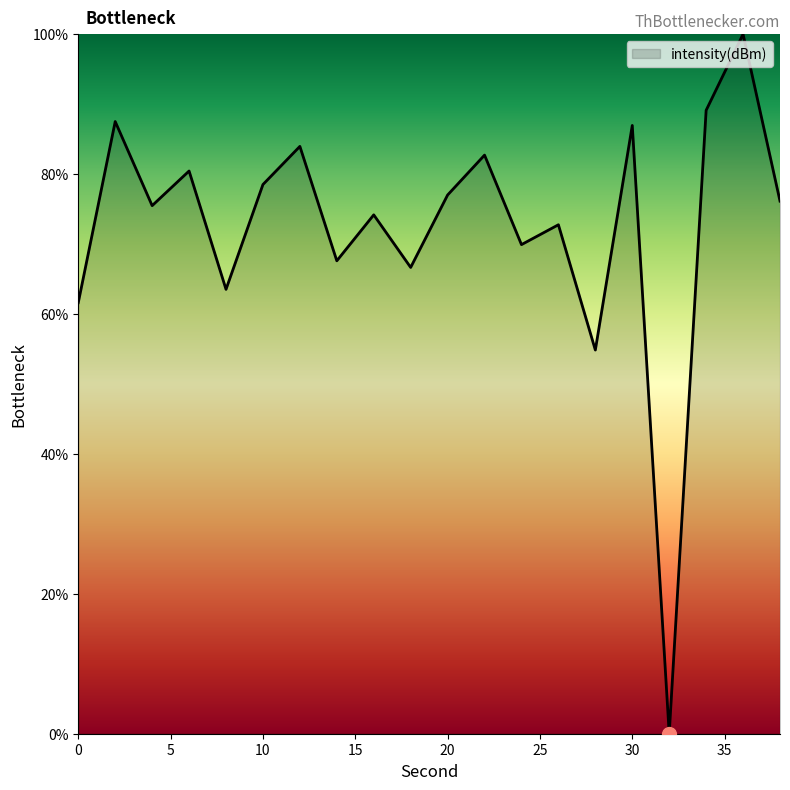

What is the greatest value displayed?

100.0